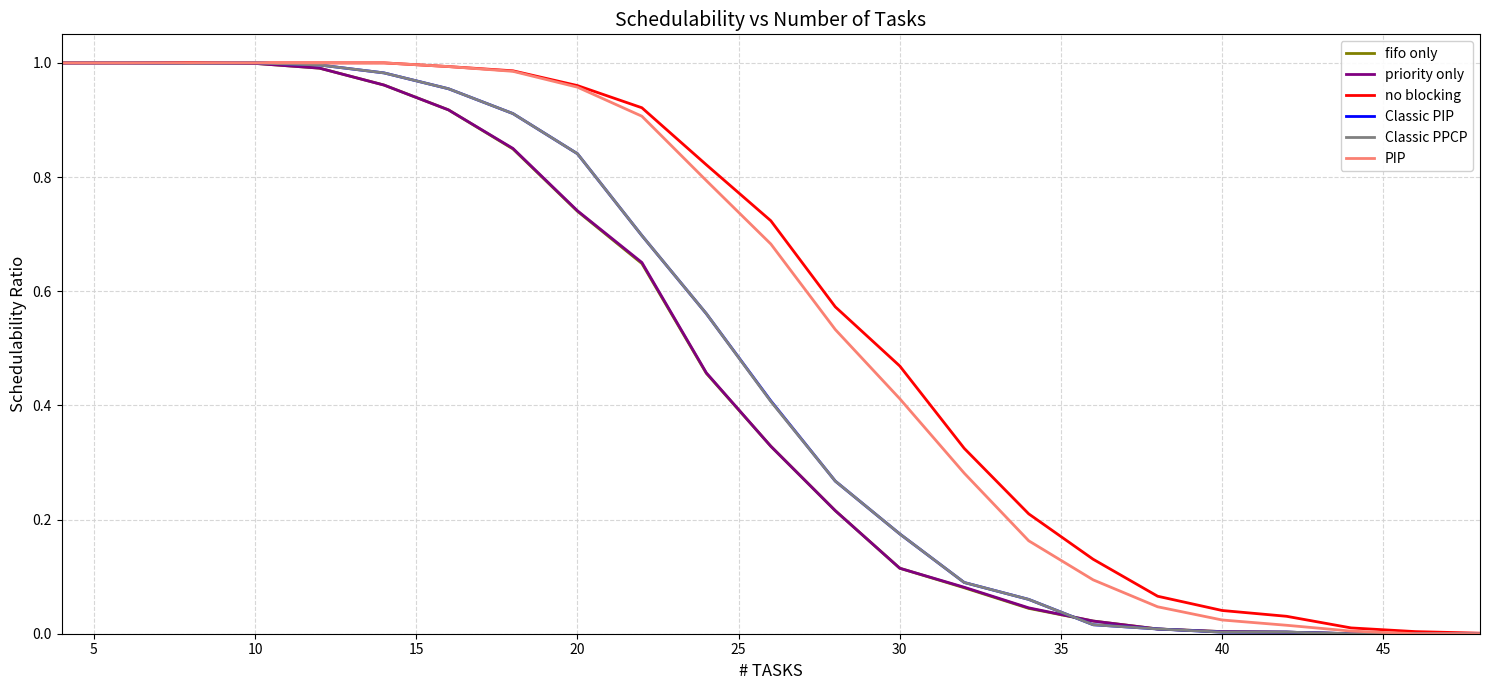

Does the chart have visible grid lines?

Yes